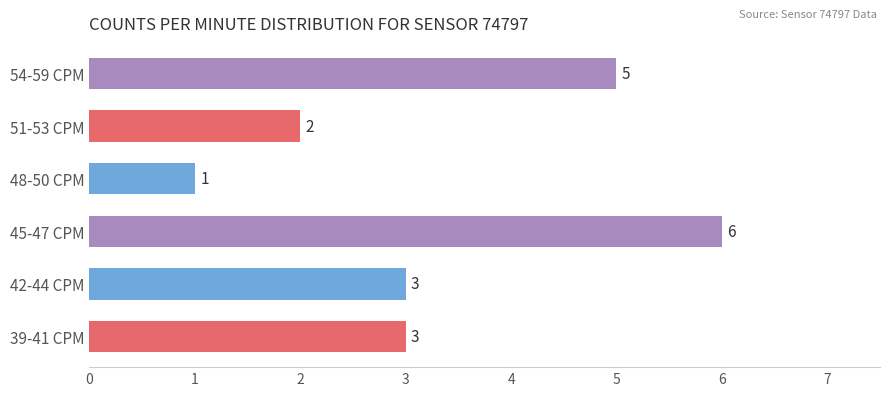

How many categories are shown in the chart?

6